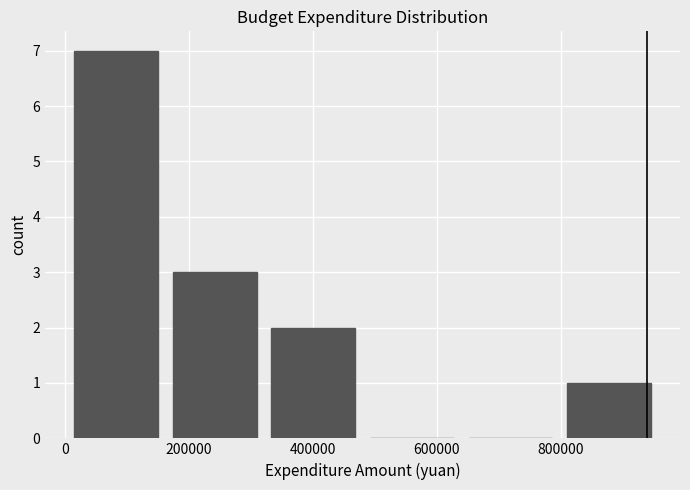

How tall is the bar that spans 320000 to 480000 on the x-axis? Neither the bar edges nor the heights are printed on the chart, so give them approximately, as read against the axes.

2